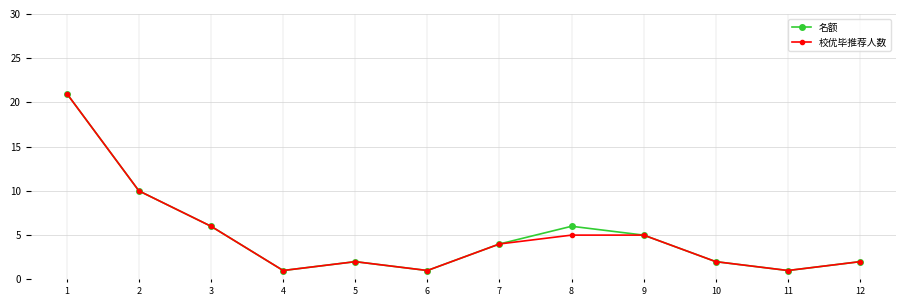

Between 4 and 8, which series saw the biggest shift?

名额